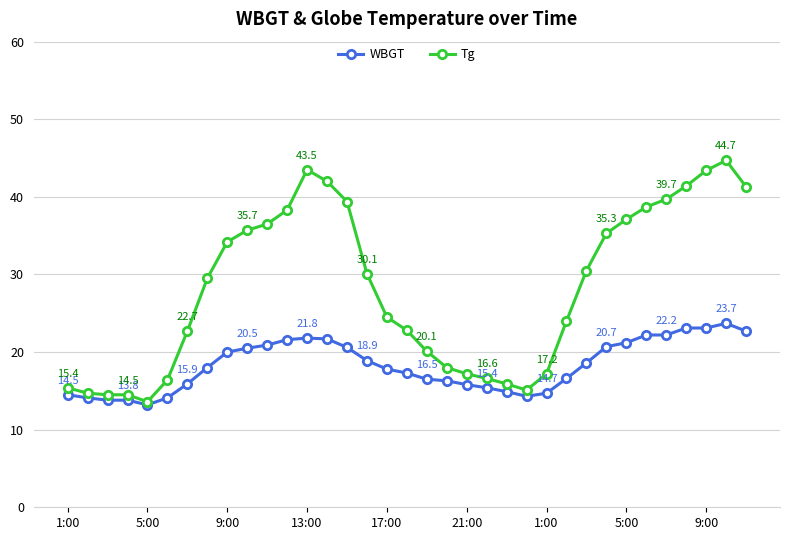

List the series in order of their overall mean, highest first.

Tg, WBGT